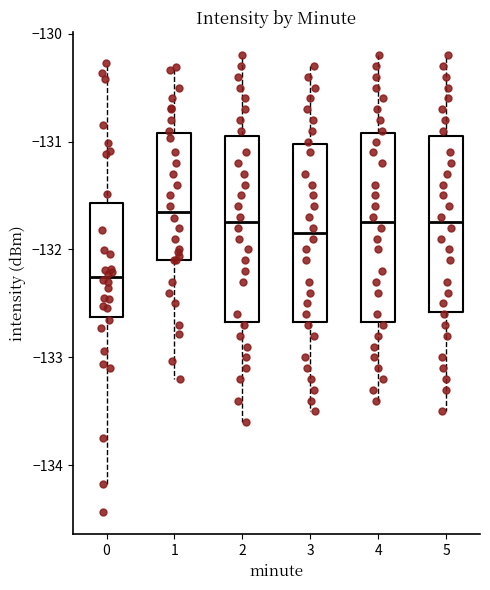

Reading left to right, read every box against the y-axis: the position of its median line, the range the box covers, and the ends of its whiskers. The values are not printed on the chart, so give them approximately, as read against the axis.

0: median -132.3, box -132.6 to -131.6, whiskers -134.2 to -130.3
1: median -131.7, box -132.1 to -130.9, whiskers -133.2 to -130.3
2: median -131.7, box -132.7 to -130.9, whiskers -133.6 to -130.2
3: median -131.8, box -132.7 to -131.0, whiskers -133.5 to -130.3
4: median -131.7, box -132.7 to -130.9, whiskers -133.4 to -130.2
5: median -131.7, box -132.6 to -130.9, whiskers -133.5 to -130.2